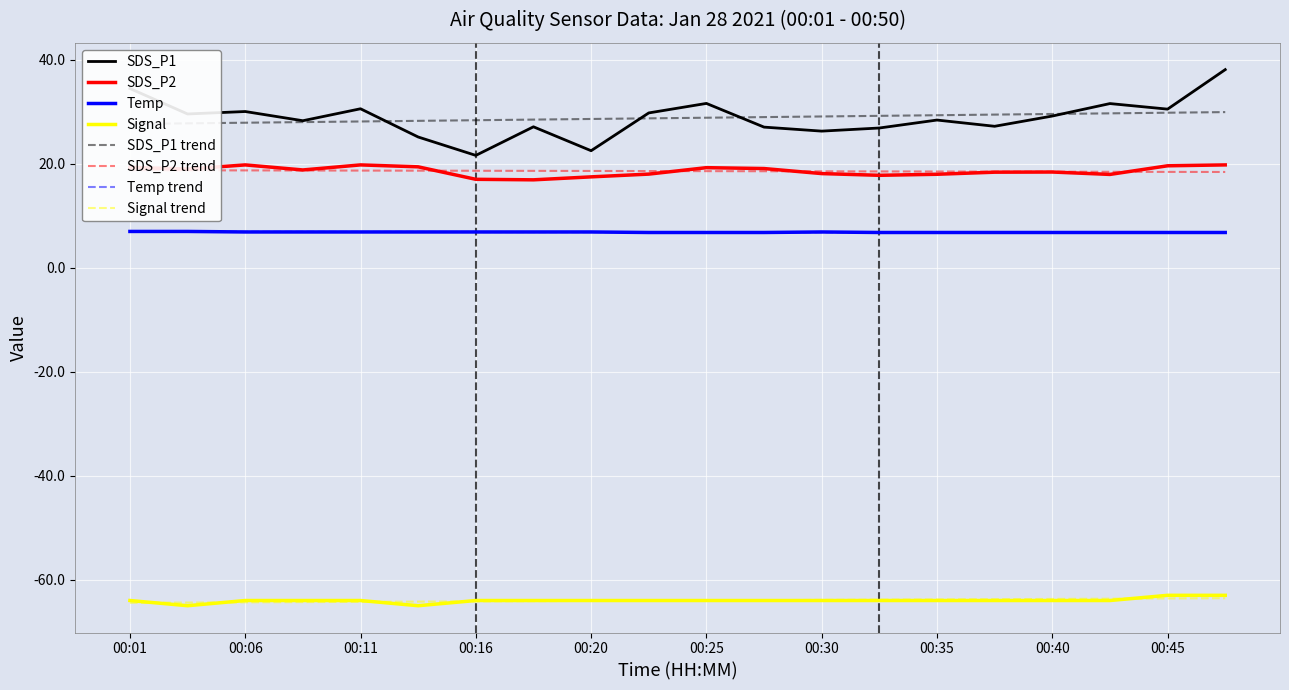

Which series has the widest spread of values?

SDS_P1